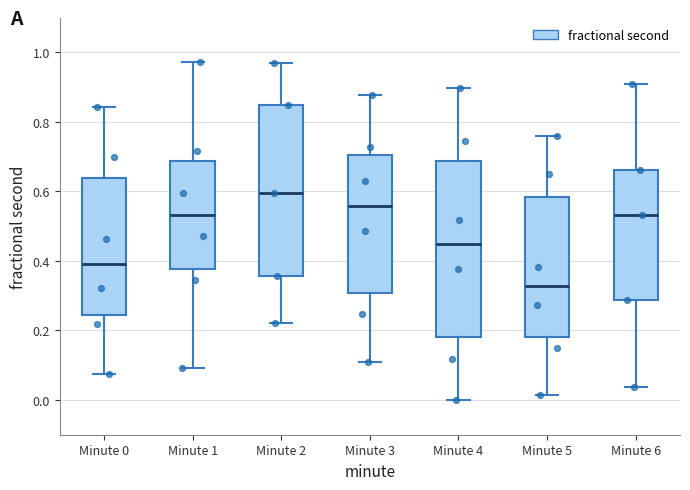

Where does the median line of the box for Minute 1 sit on the y-axis? The values are not printed on the chart, so give them approximately, as read against the axis.

0.54